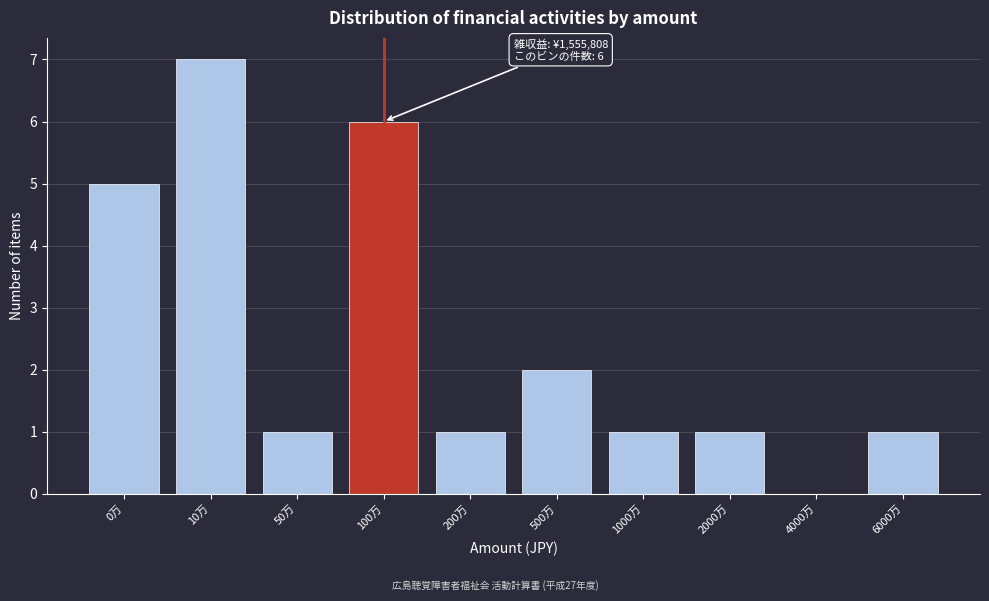

Reading right to left, what are all the values shown in this chart?

6000万=1	4000万=0	2000万=1	1000万=1	500万=2	200万=1	100万=6	50万=1	10万=7	0万=5